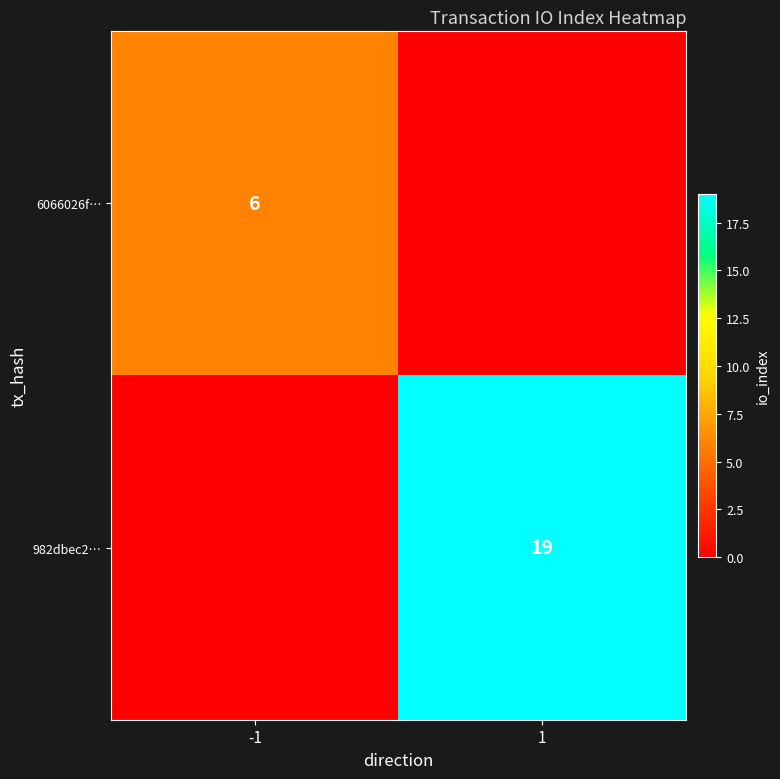

The 982dbec2… series shows 31 at 1. True or false?

False